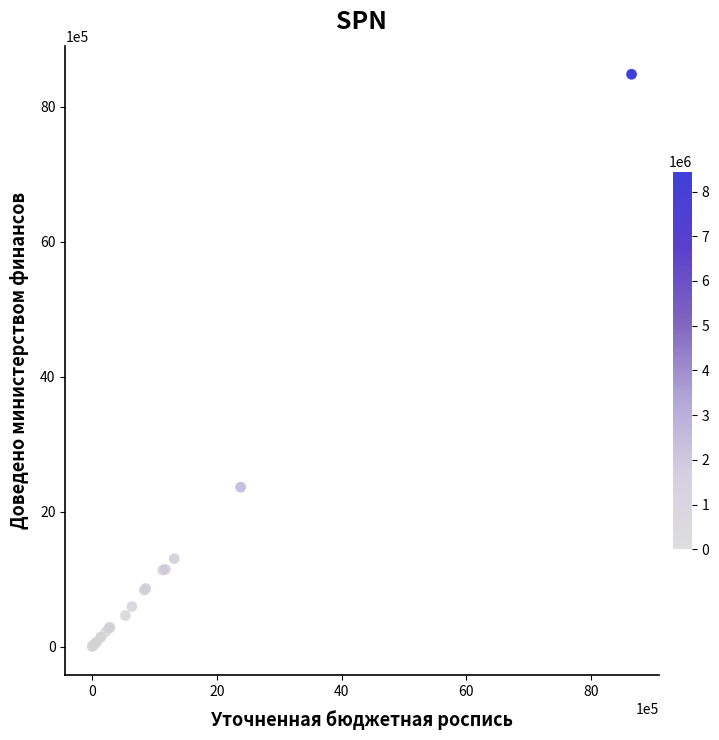

What Y value in the scatter plot is closest to 4238826?

2361507.7